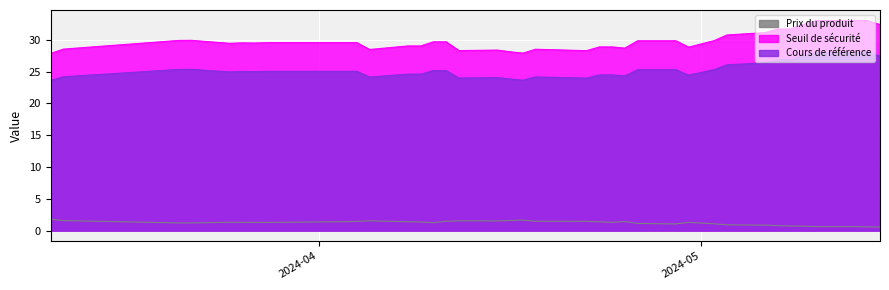

What is the total value across all series at 2024-05-03?

57.7